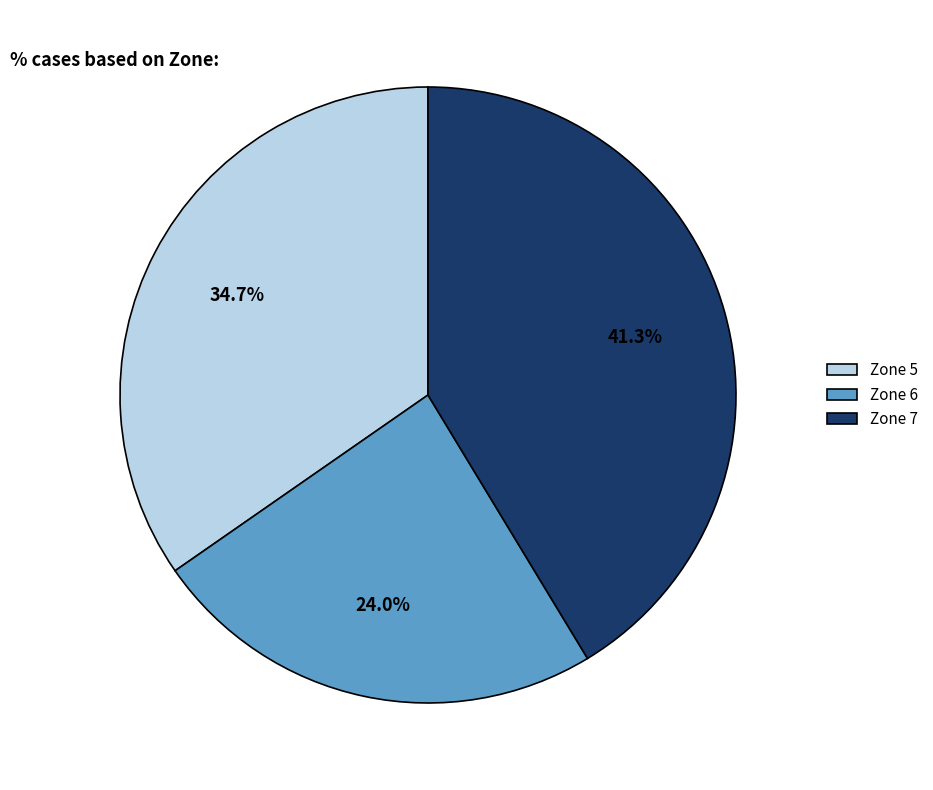

What percentage is the Zone 7 slice, to the nearest percent?

41%